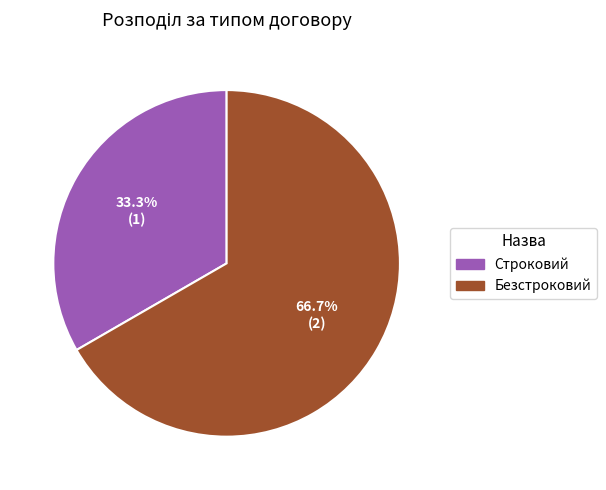

Is there a majority slice in this chart?

Yes